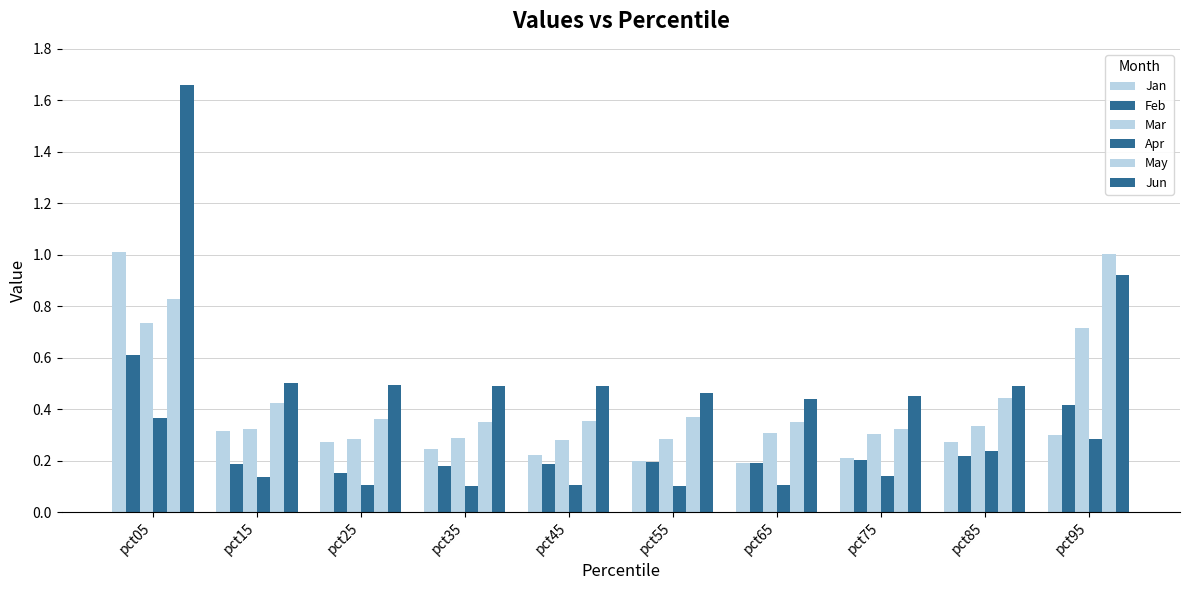

What is the value of the May bar at the 3rd from the left?

0.4